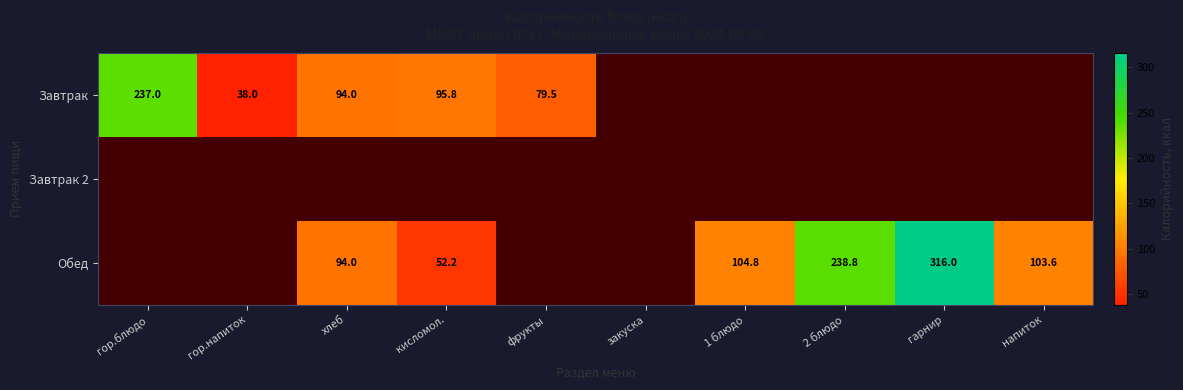

The value of Завтрак at кисломол. is 62.0. True or false?

False